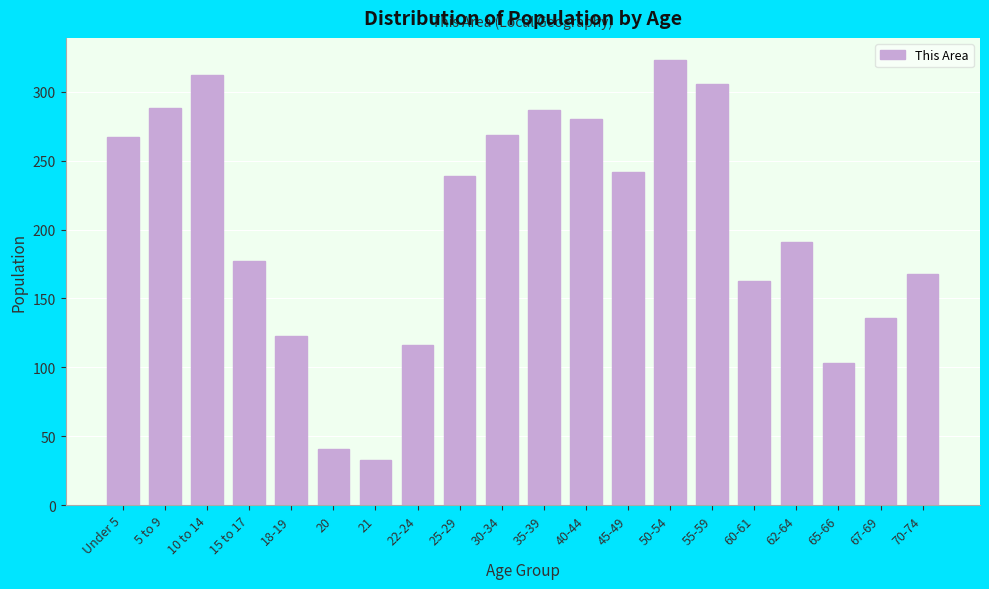

What is the label of the 14th bar from the right?

21